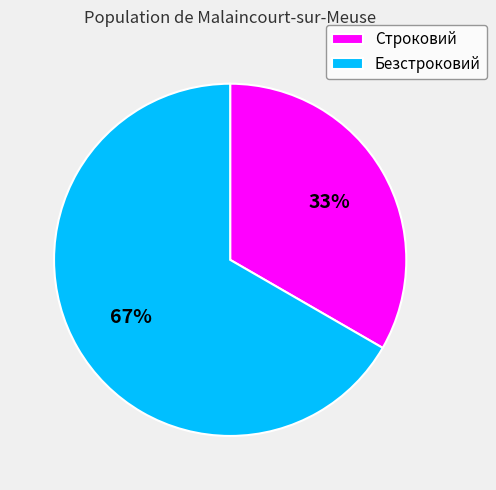

Is it true that Безстроковий is 78% of the pie?

False